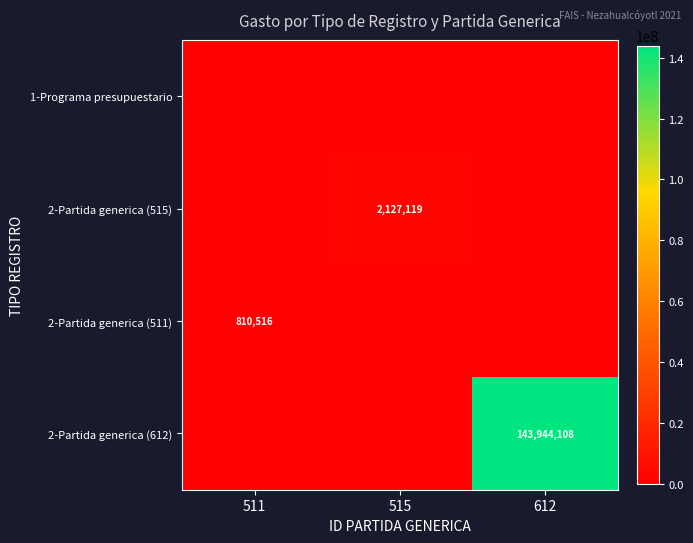

What is the total value across all series at 515?

2127119.2